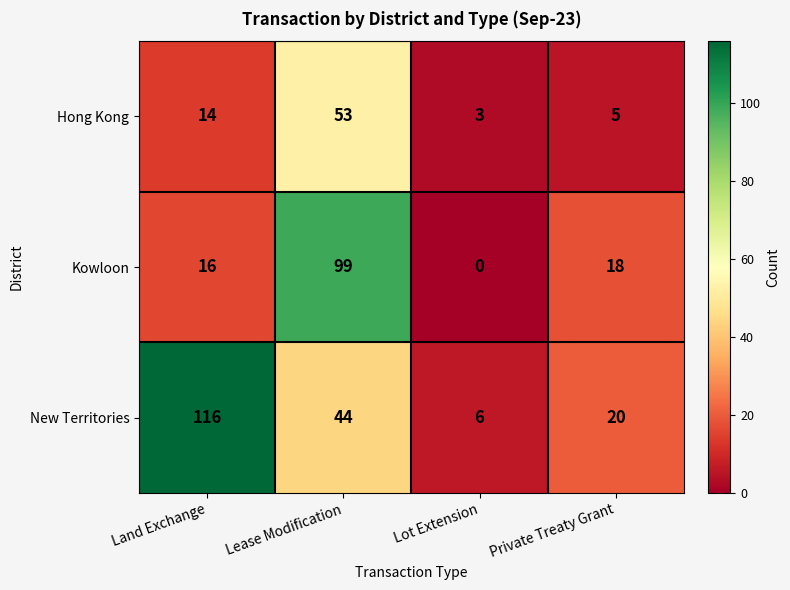

Rank the series at Private Treaty Grant from highest to lowest value.

New Territories, Kowloon, Hong Kong